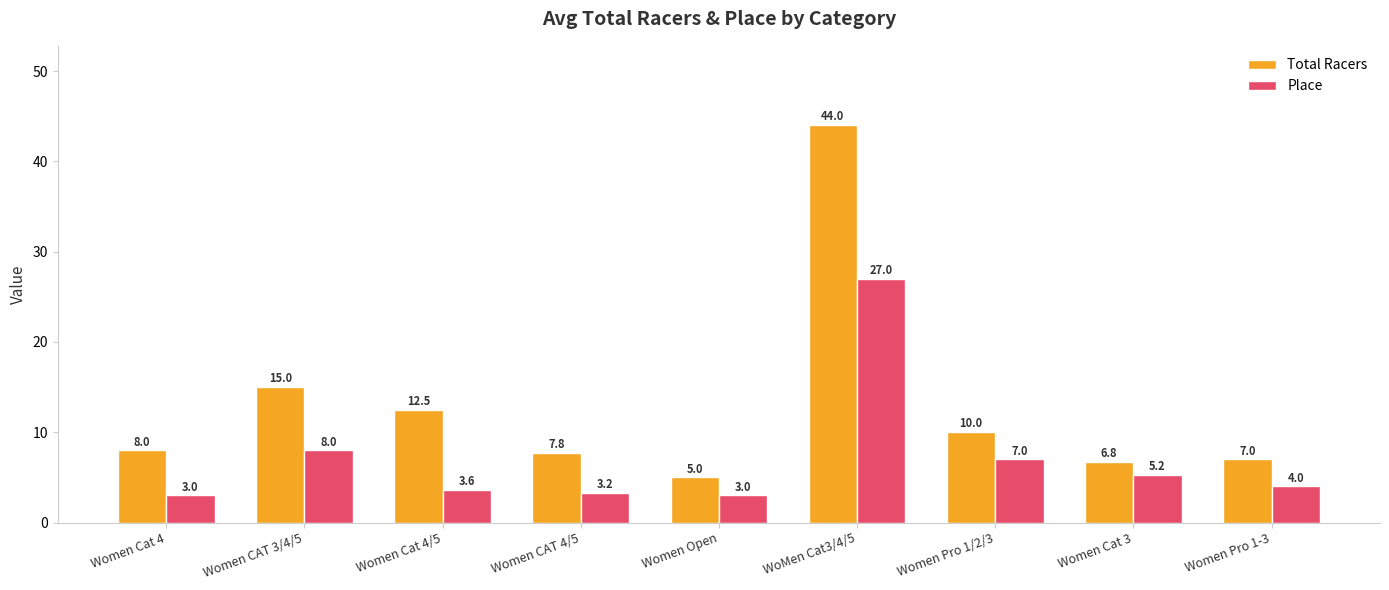

What is the maximum value for Total Racers?

44.0